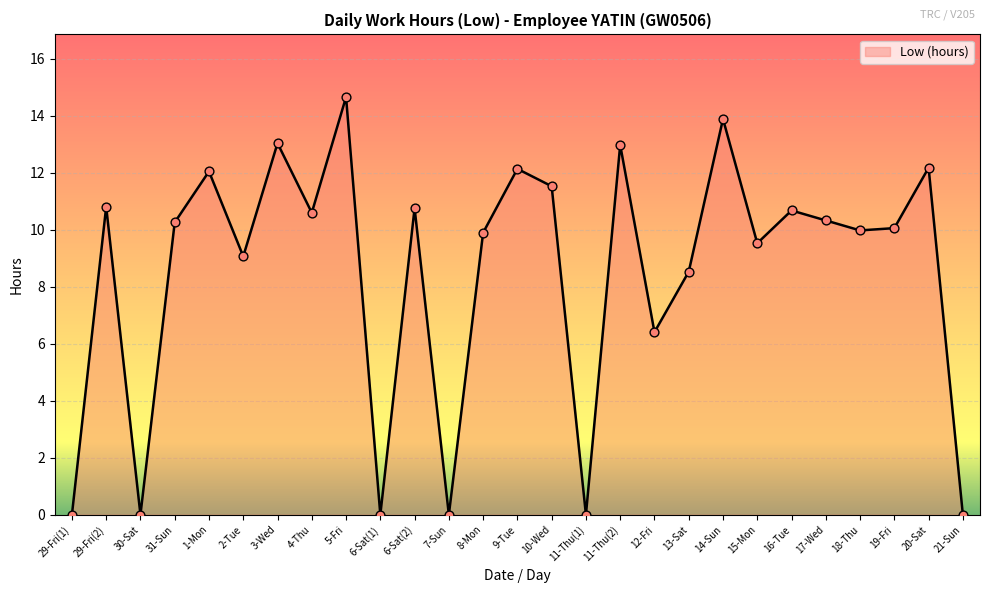

Between 21-Sun and 2-Tue, which is larger?

2-Tue